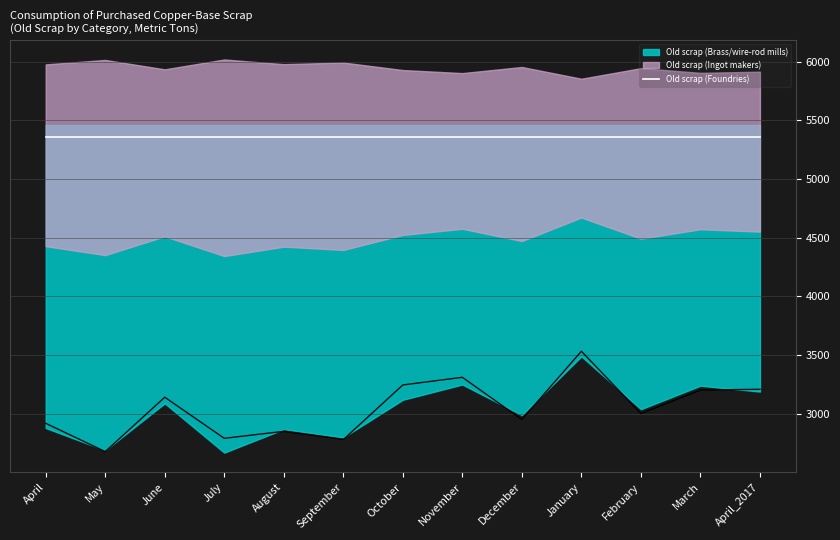

At which category does Old scrap (Brass/wire-rod mills) reach its first local peak?

June